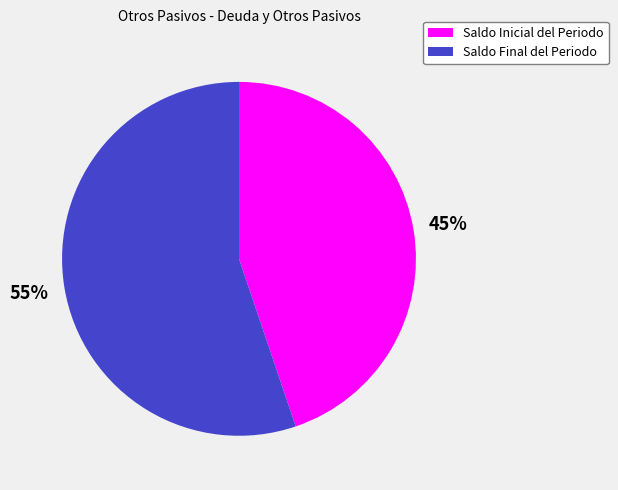

The Saldo Inicial del Periodo slice represents 45% of the pie. True or false?

True